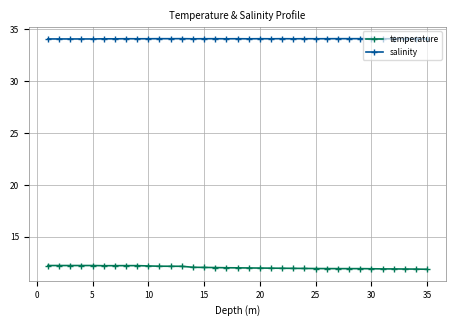

What is the maximum value for salinity?

34.1